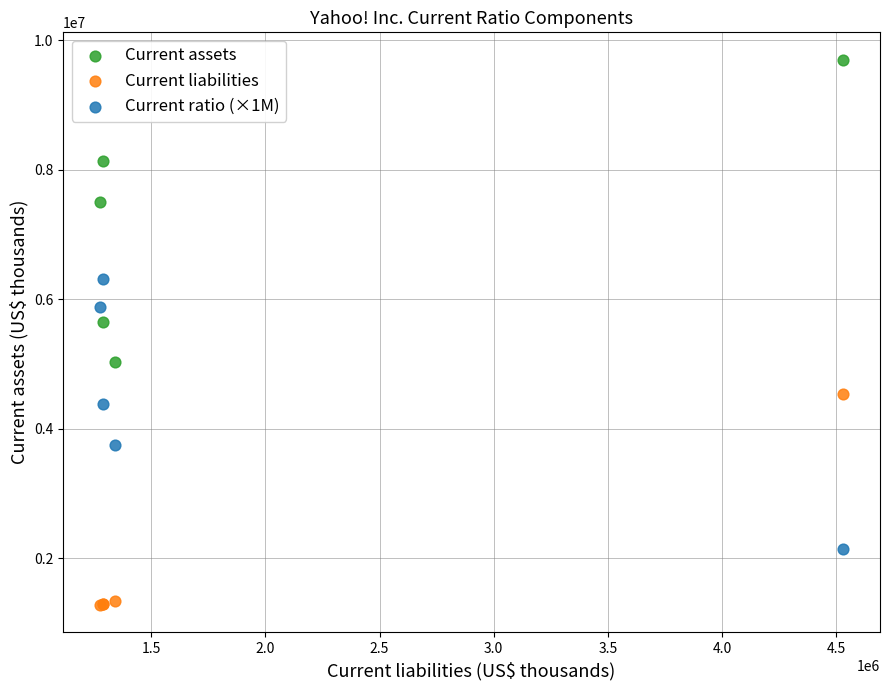

Which series has the widest spread of Y values?

Current assets